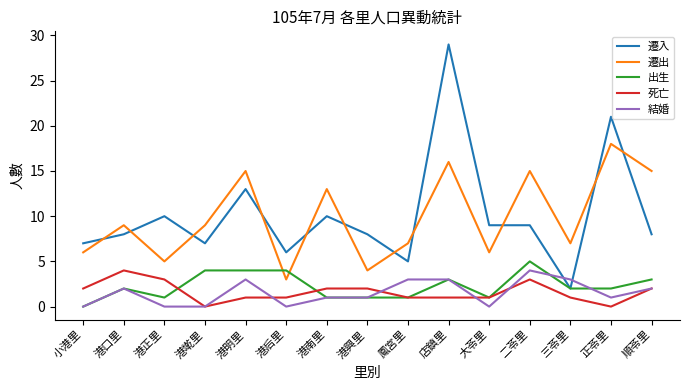

What is the total value across all series at 港口里?

25